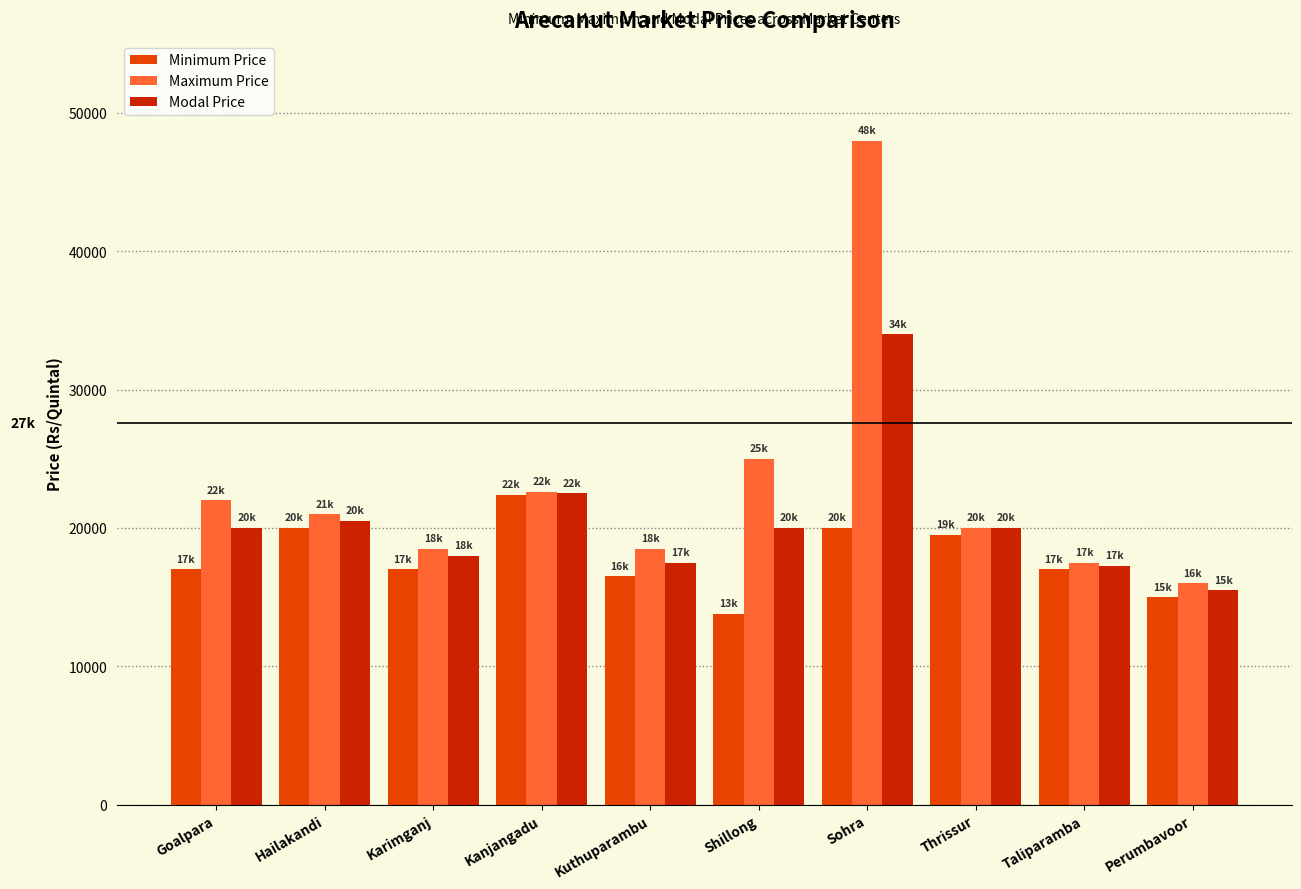

Is the value of Modal Price at Perumbavoor greater than the value of Maximum Price at Taliparamba?

No